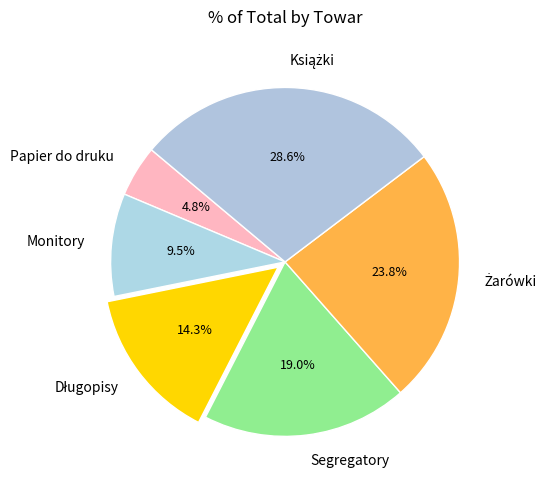

Which slice is the smallest?

Papier do druku